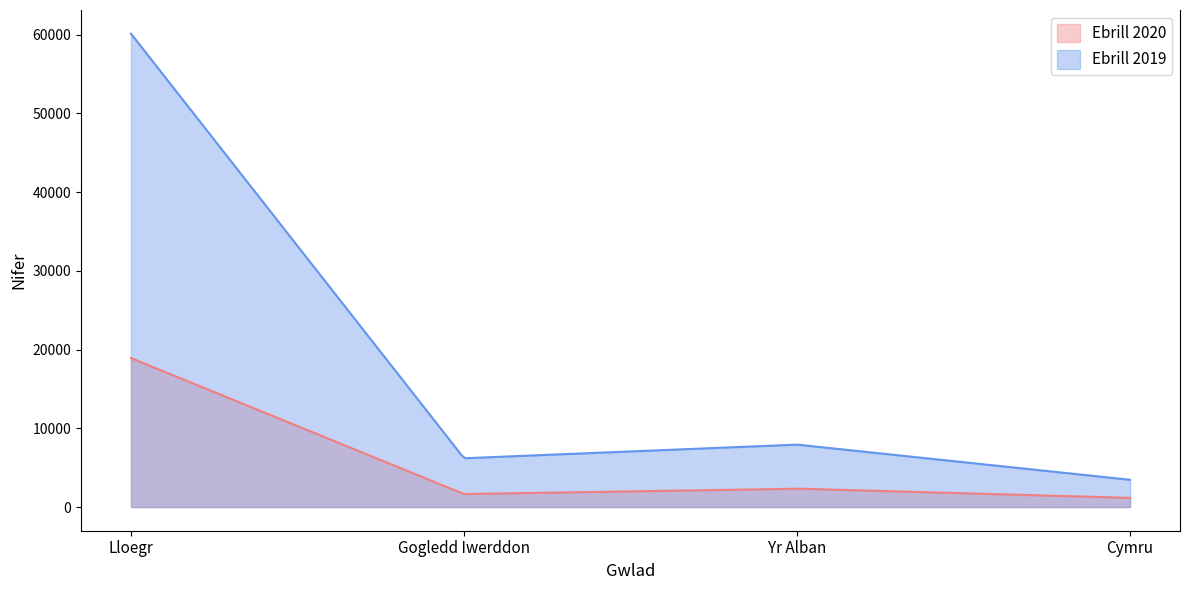

Count the number of data series in this chart.

2